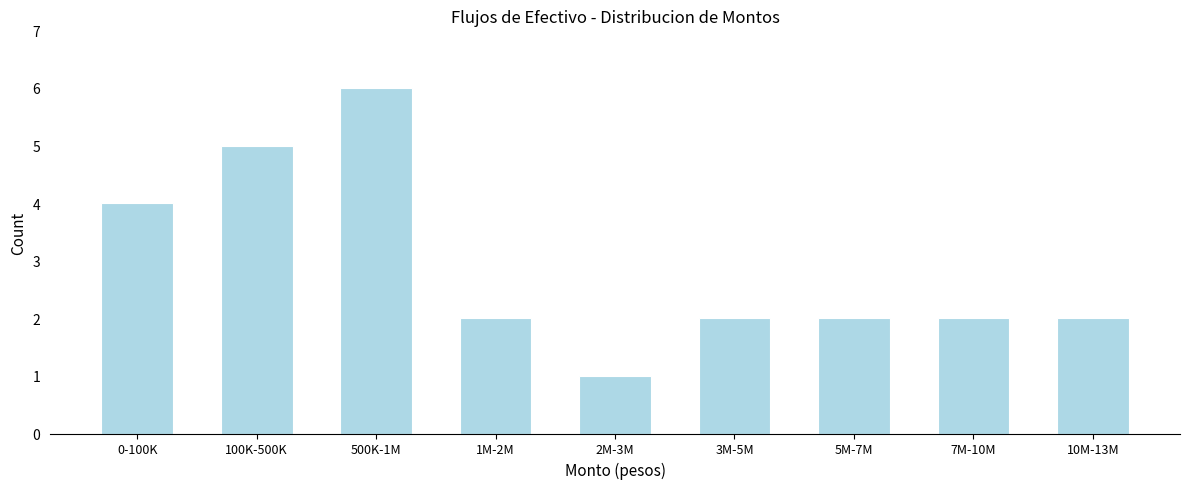

Reading right to left, list all the values displayed in this chart.

2	2	2	2	1	2	6	5	4